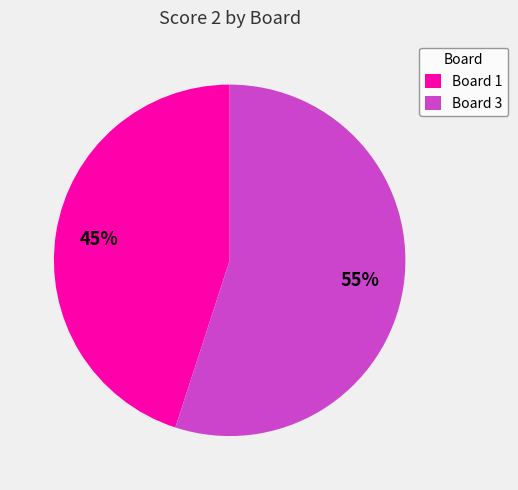

What is the ratio of the value at Board 1 to the value at Board 3?

0.8